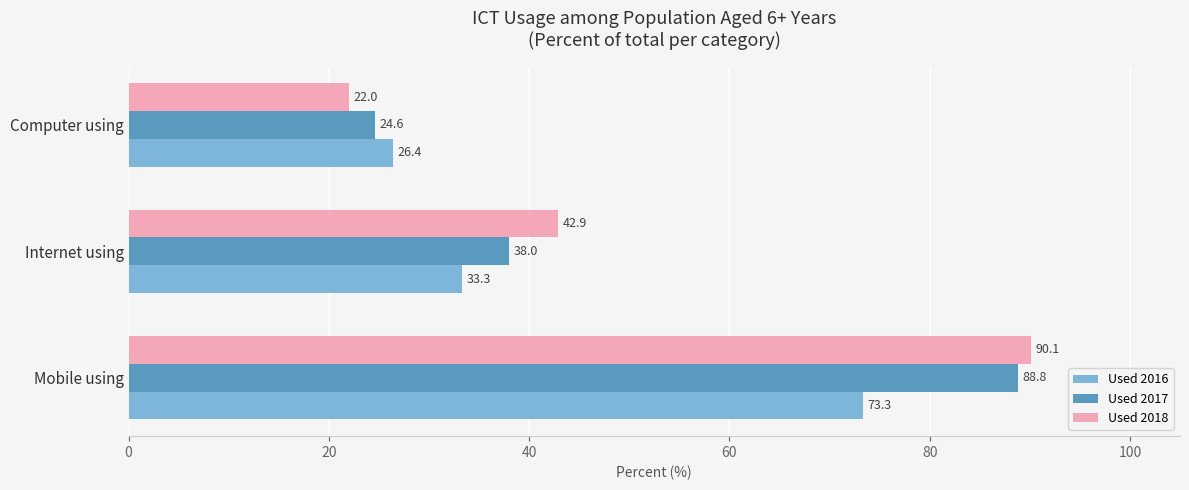

Which series has the widest spread of values?

Used 2018